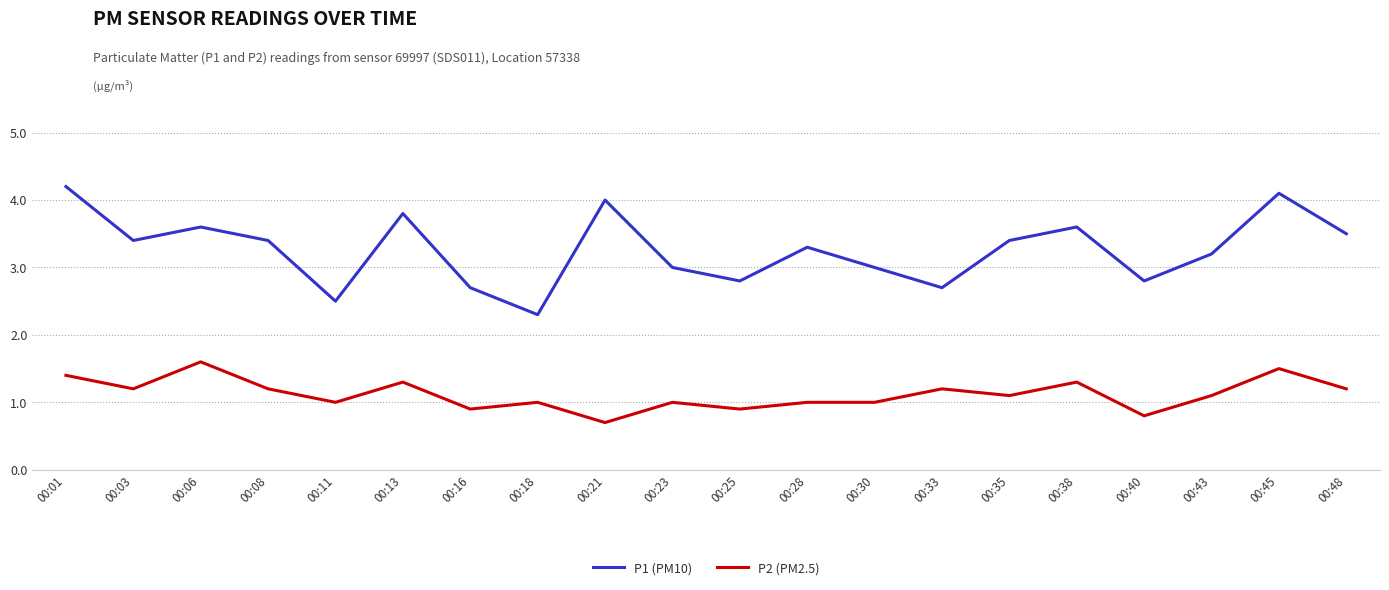

How many P1 (PM10) values are between 2 and 3?

8